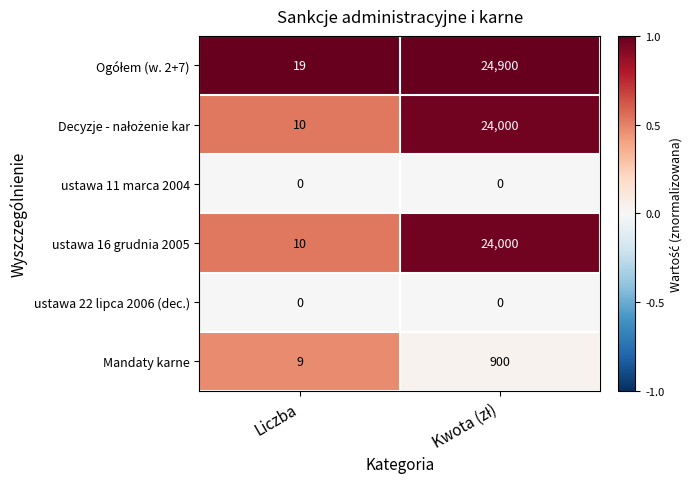

What is the sum of all Mandaty karne values?

909